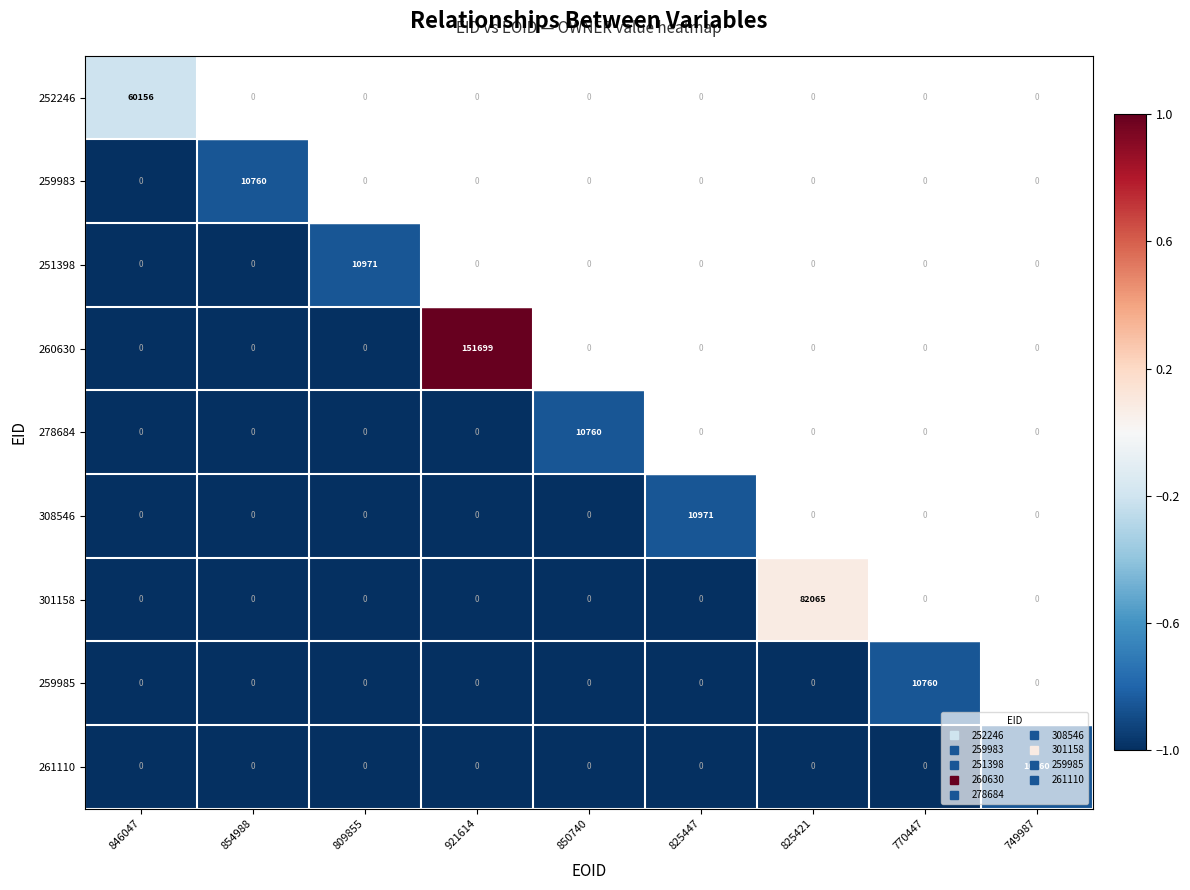

What is the difference between the maximum and minimum values in the 278684 series?

10760